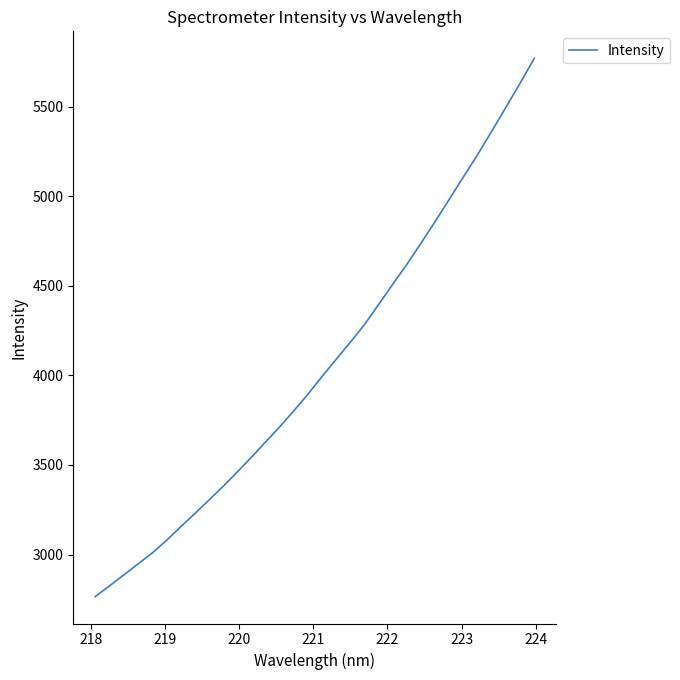

True or false: the data has more than 2 interior local peaks.

False